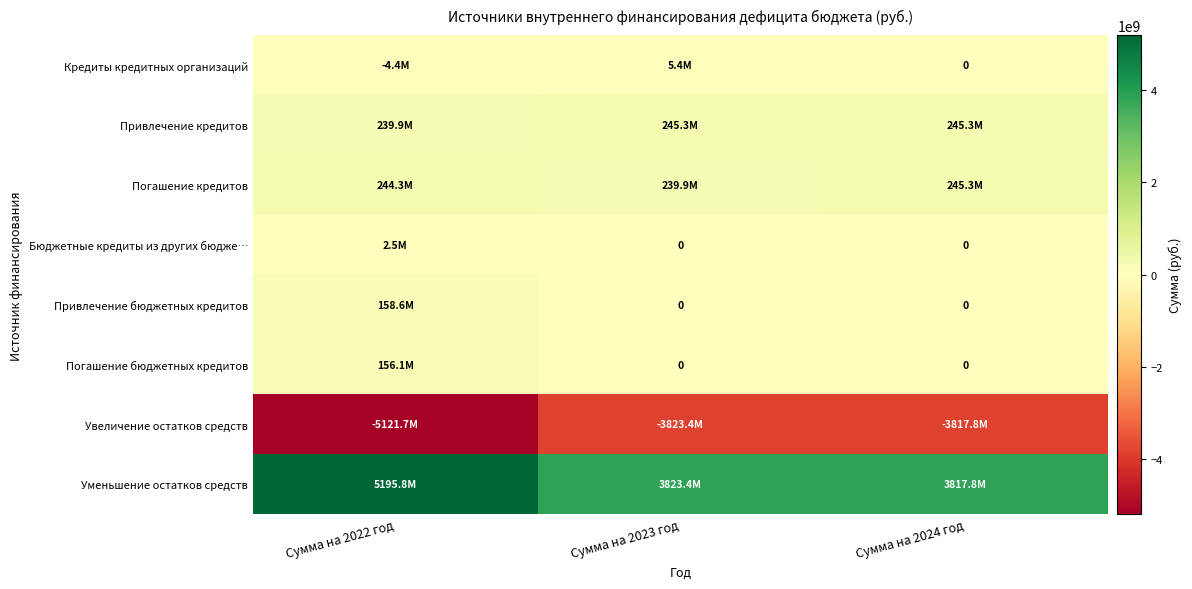

Which has a higher value, Сумма на 2024 год or Сумма на 2022 год?

Сумма на 2024 год